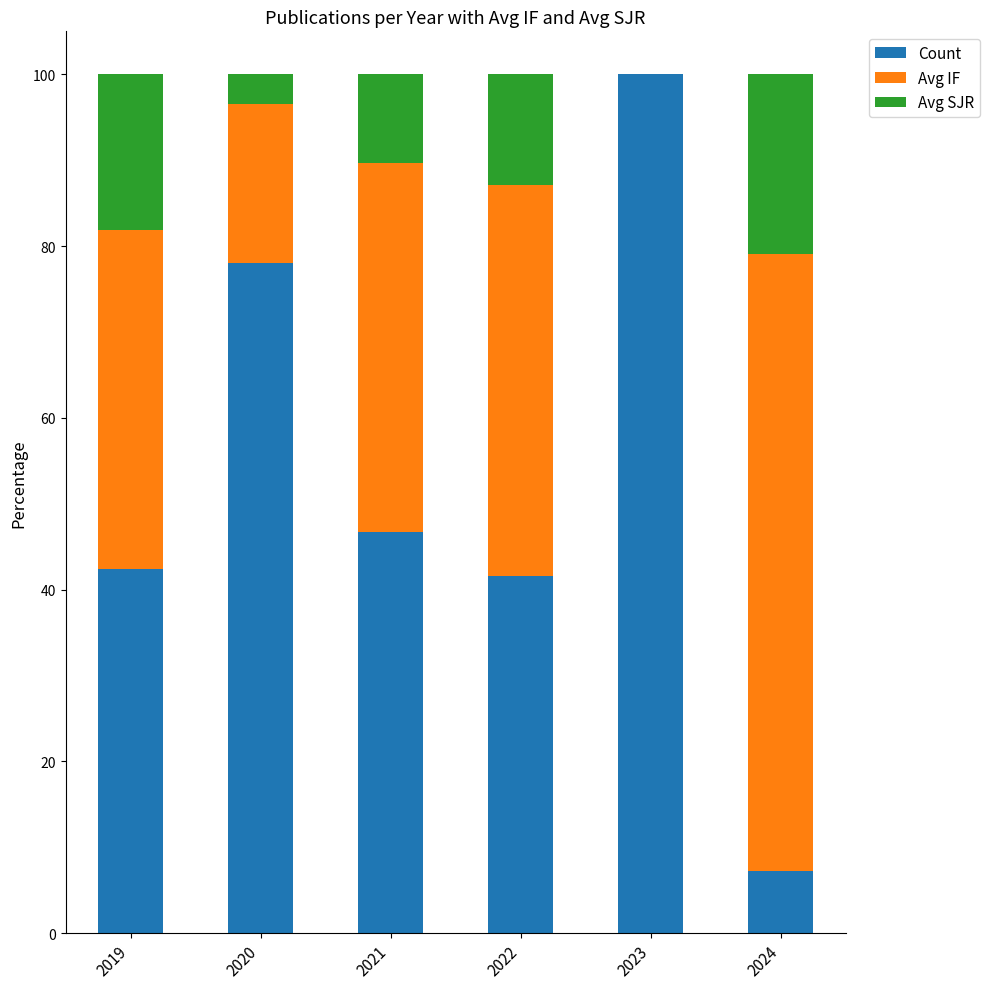

The value of Count at 2024 is 7.2. True or false?

True